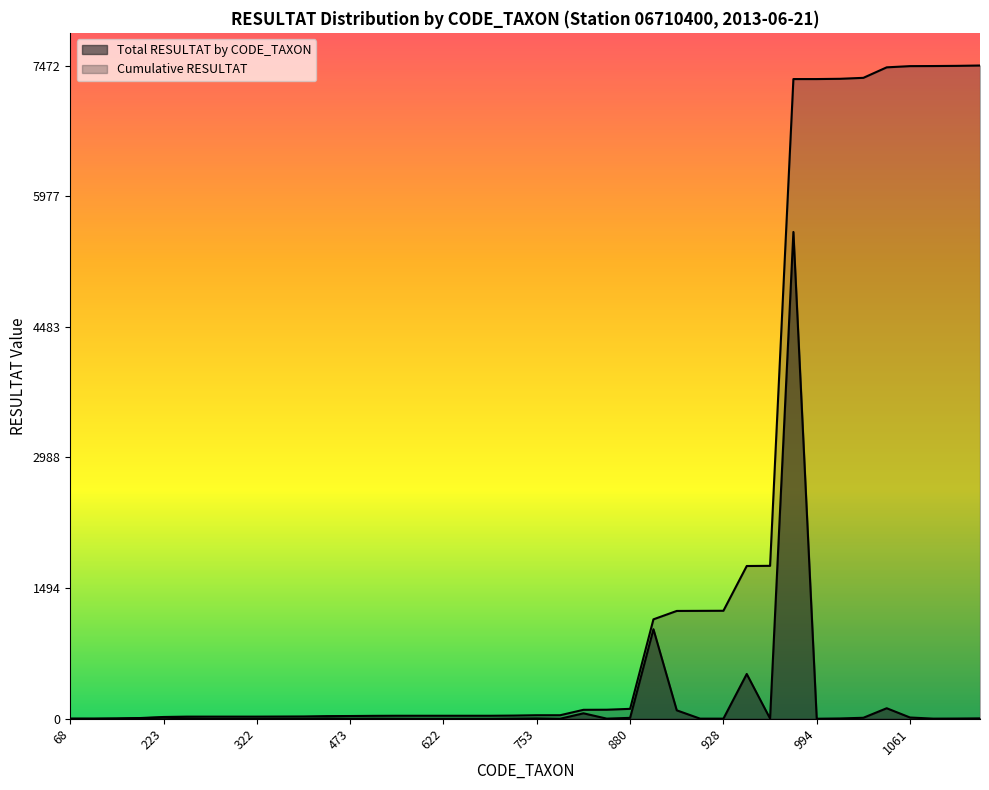

Rank the series at 193 from highest to lowest value.

Total RESULTAT by CODE_TAXON, Cumulative RESULTAT